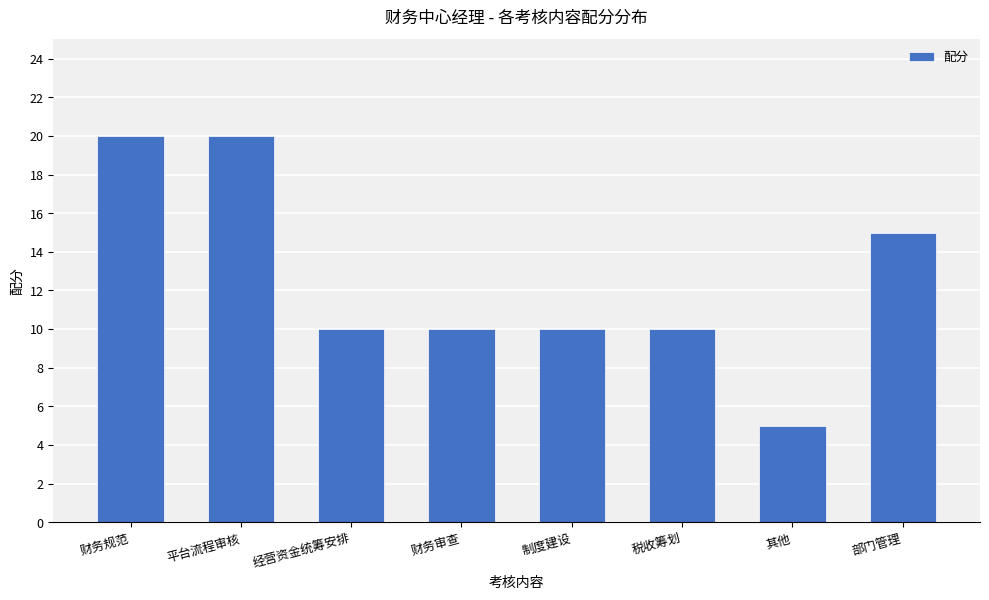

What is the label of the 5th bar from the right?

财务审查